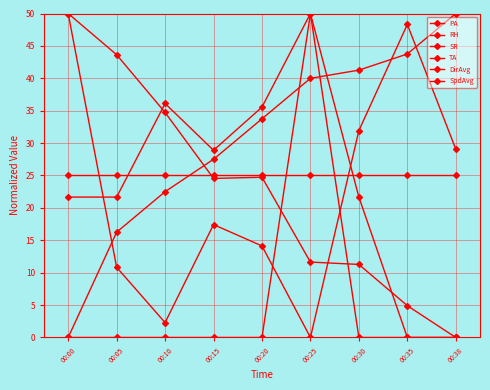

True or false: DirAvg has more than 1 interior local peaks.

False